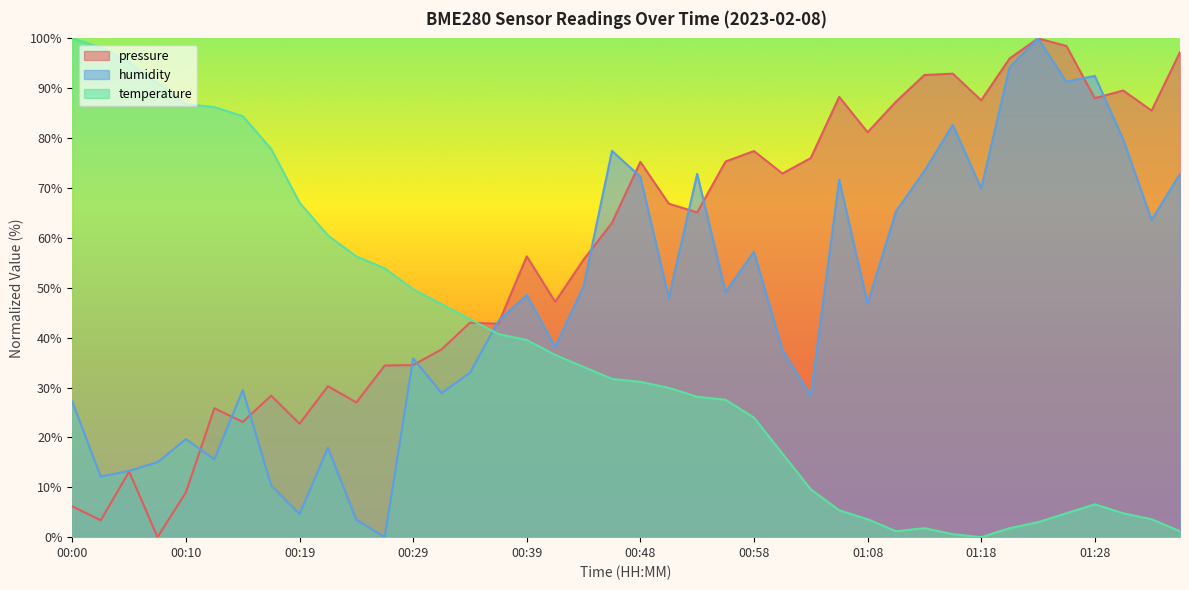

Reading left to right, list all the values displayed in this chart.

pressure: 00:00=6.2	00:02=3.4	00:05=13.2	00:07=0.0	00:10=9.0	00:12=25.9	00:14=23.1	00:17=28.4	00:19=22.7	00:22=30.3	00:24=27.0	00:27=34.4	00:29=34.5	00:31=37.6	00:34=43.0	00:36=42.8	00:39=56.3	00:41=47.2	00:44=55.6	00:46=63.0	00:48=75.2	00:51=66.9	00:53=65.1	00:56=75.3	00:58=77.4	01:01=72.9	01:03=76.0	01:06=88.3	01:08=81.2	01:11=87.3	01:13=92.7	01:16=92.9	01:18=87.6	01:21=96.0	01:23=100.0	01:26=98.5	01:28=88.0	01:31=89.6	01:33=85.5	01:35=97.2
humidity: 00:00=27.2	00:02=12.1	00:05=13.3	00:07=15.0	00:10=19.7	00:12=15.6	00:14=29.5	00:17=10.4	00:19=4.6	00:22=17.9	00:24=3.5	00:27=0.0	00:29=35.8	00:31=28.9	00:34=32.9	00:36=43.4	00:39=48.6	00:41=38.2	00:44=50.3	00:46=77.5	00:48=72.3	00:51=48.0	00:53=72.8	00:56=49.1	00:58=57.2	01:01=37.6	01:03=28.3	01:06=71.7	01:08=46.8	01:11=65.3	01:13=73.4	01:16=82.7	01:18=69.9	01:21=94.2	01:23=100.0	01:26=91.3	01:28=92.5	01:31=79.8	01:33=63.6	01:35=72.8
temperature: 00:00=100.0	00:02=98.2	00:05=95.2	00:07=91.0	00:10=86.8	00:12=86.2	00:14=84.4	00:17=77.8	00:19=67.1	00:22=60.5	00:24=56.3	00:27=53.9	00:29=49.7	00:31=46.7	00:34=43.7	00:36=40.7	00:39=39.5	00:41=36.5	00:44=34.1	00:46=31.7	00:48=31.1	00:51=29.9	00:53=28.1	00:56=27.5	00:58=24.0	01:01=16.8	01:03=9.6	01:06=5.4	01:08=3.6	01:11=1.2	01:13=1.8	01:16=0.6	01:18=0.0	01:21=1.8	01:23=3.0	01:26=4.8	01:28=6.6	01:31=4.8	01:33=3.6	01:35=1.2